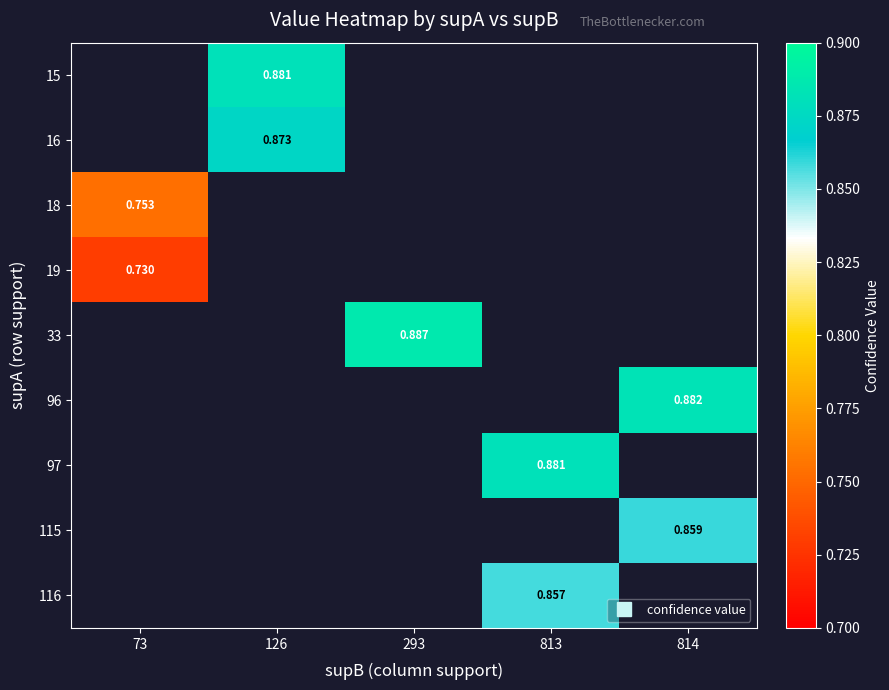

Count the number of data series in this chart.

9